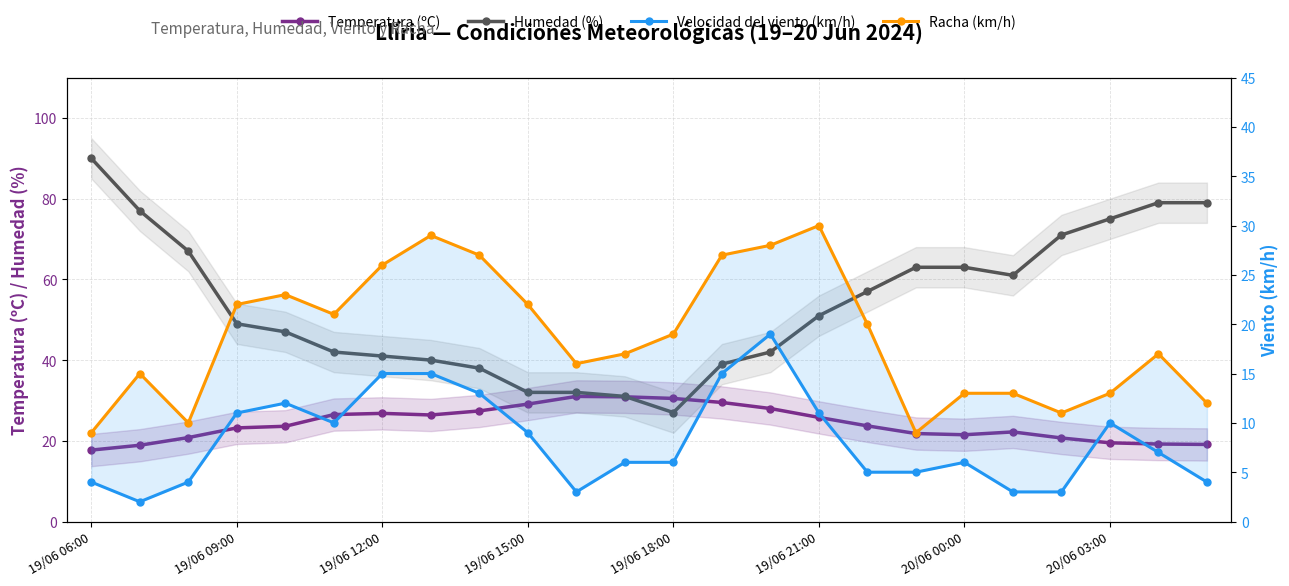

Is this an area chart (filled region under the line)?

No